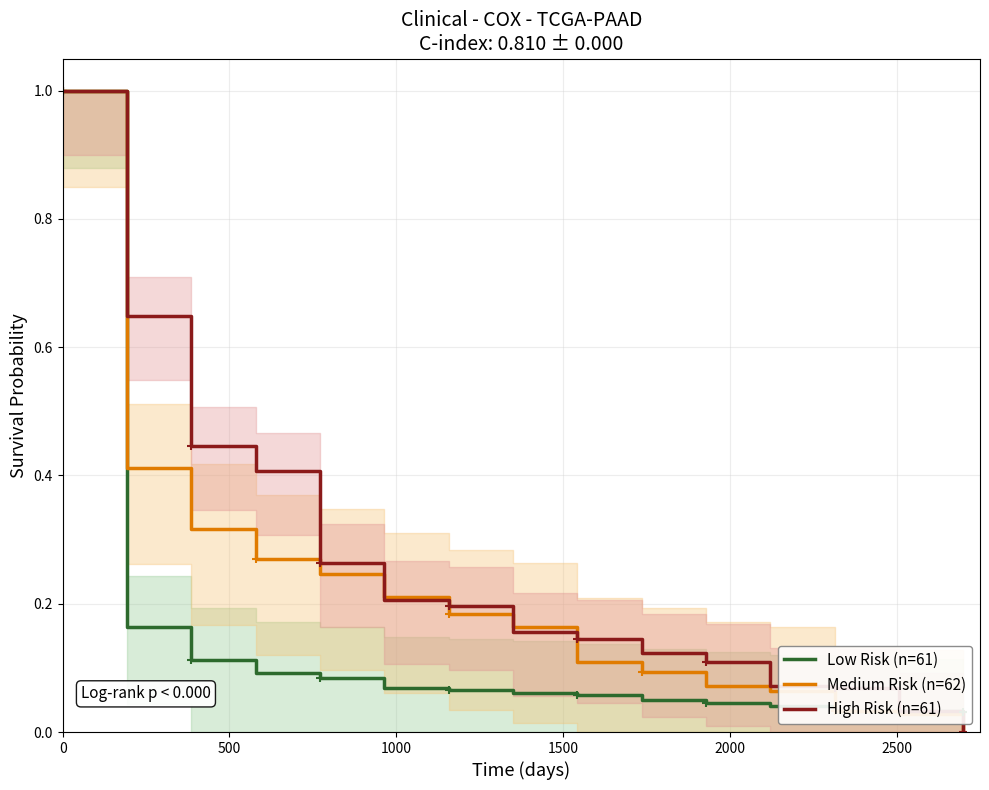

What is the highest value of the High Risk (n=61) series?

1.0